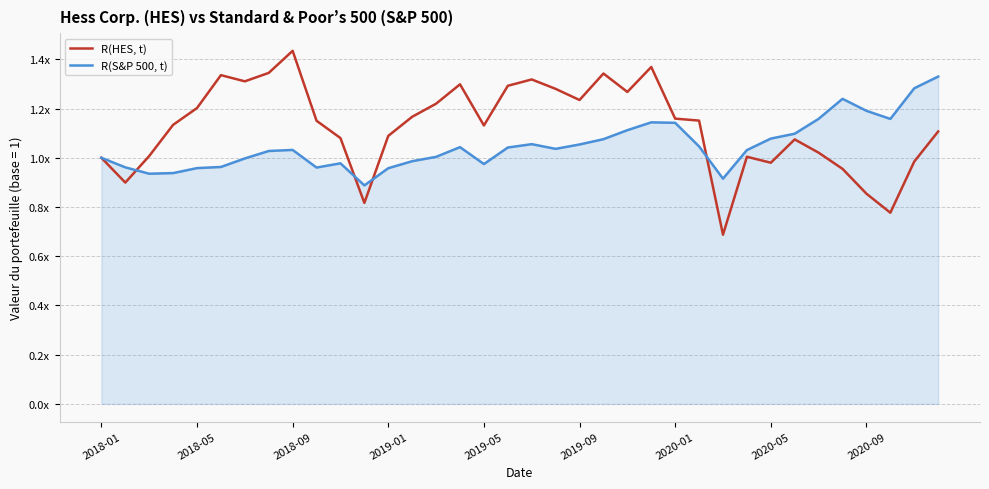

Where is R(HES, t) nearest to the value 1?

2018-01